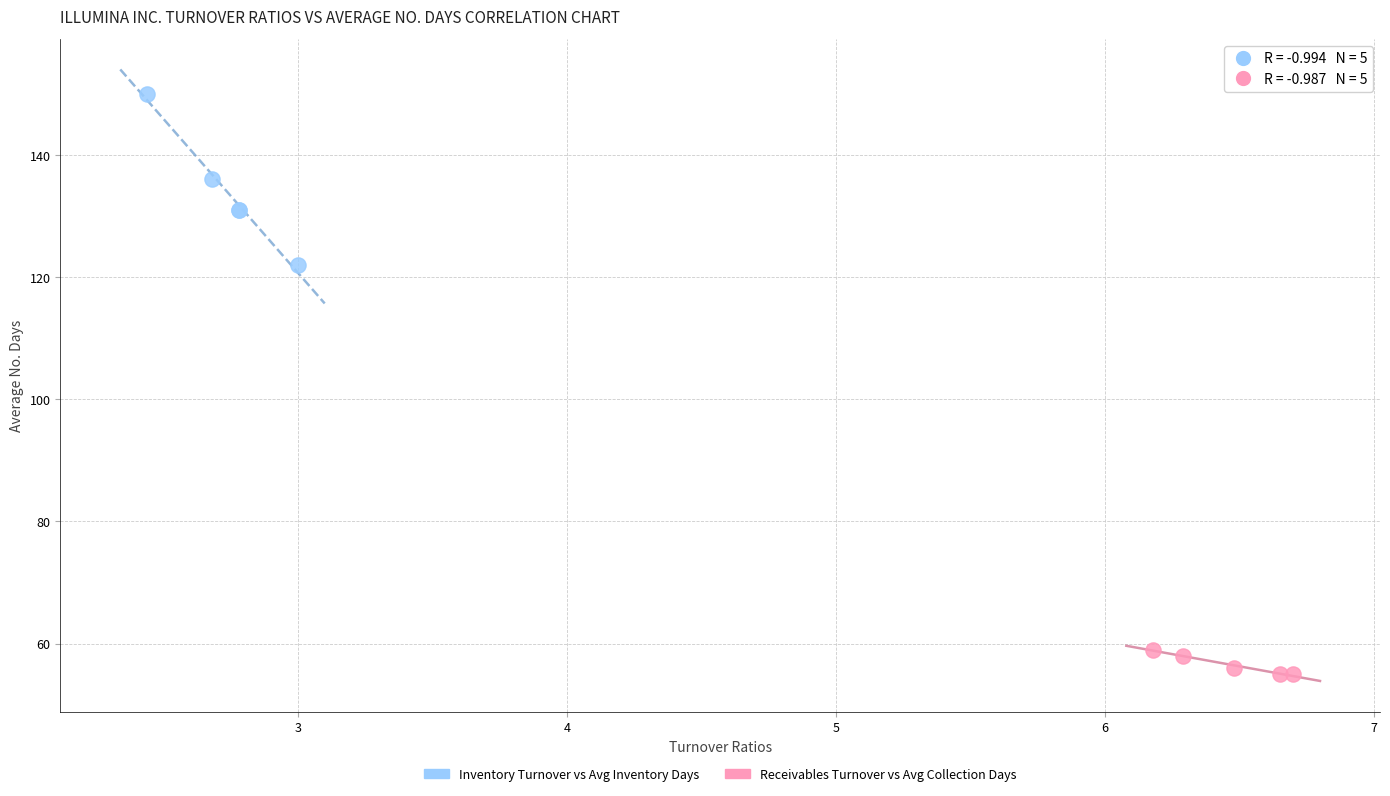

Which series contains the highest Y value?

Inventory Turnover vs Avg Inventory Days